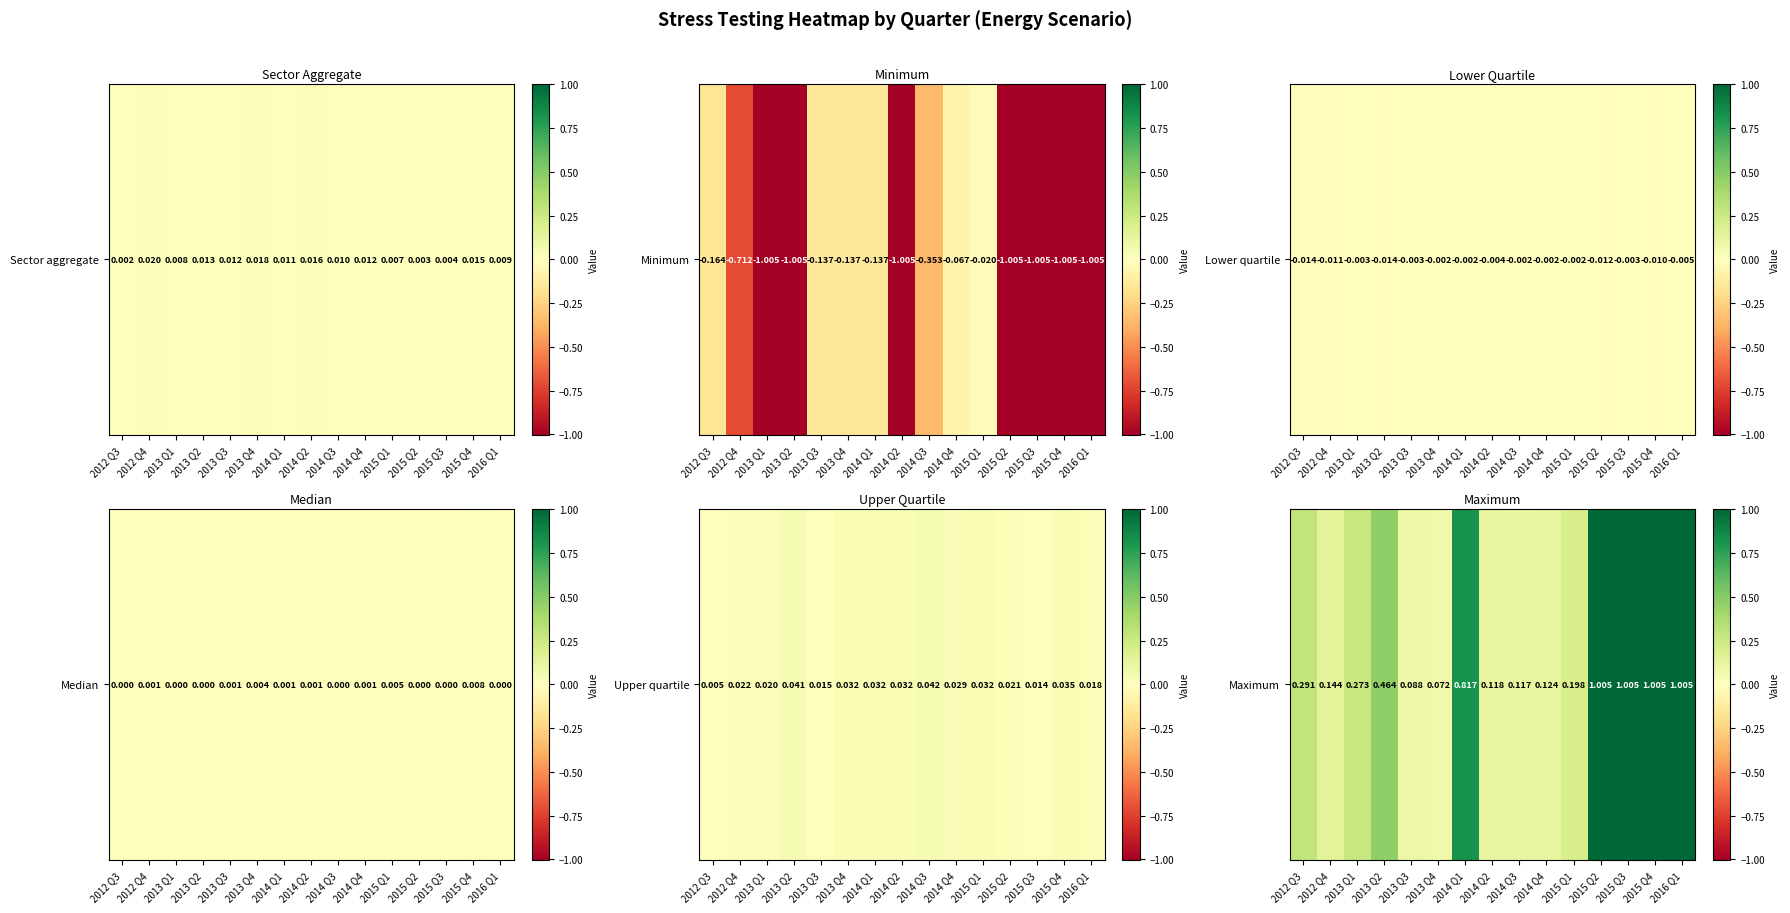

True or false: the data shows 0.0 at 2014 Q2.

False